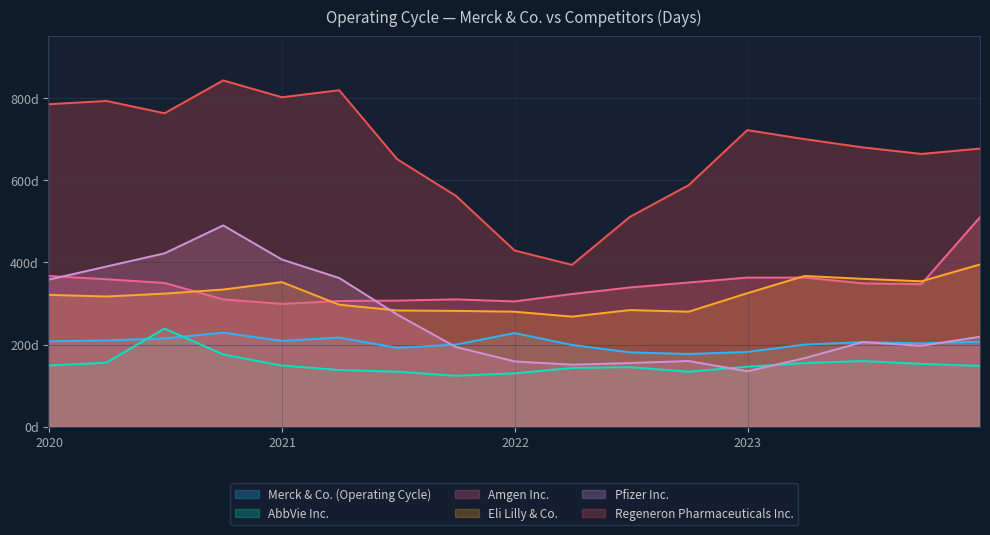

What is the greatest value displayed?

843